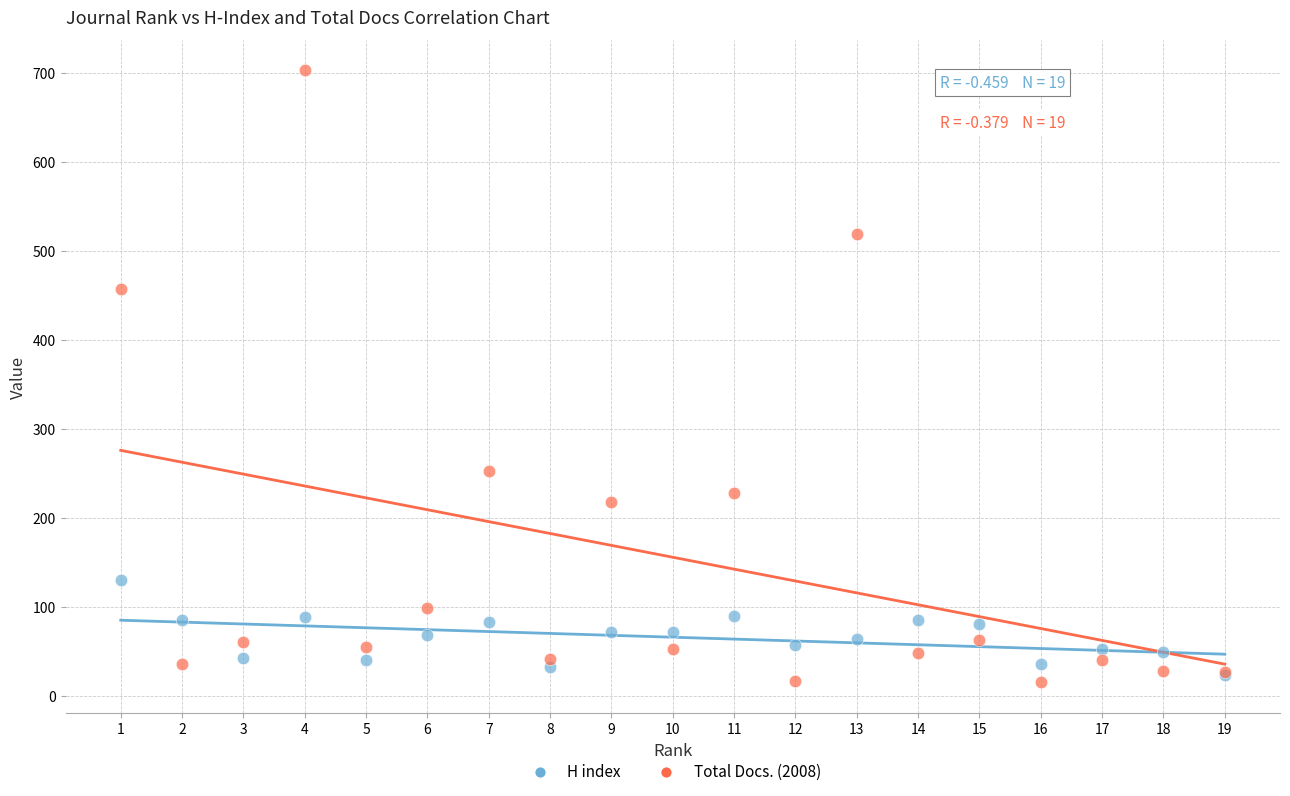

Across all series, what Y value is closest to 359?

457